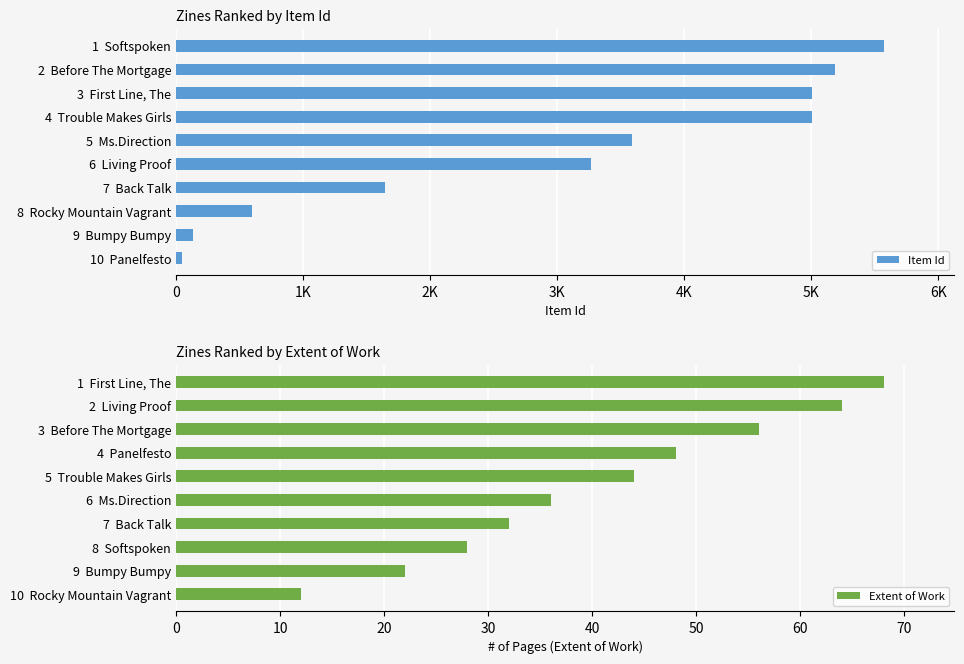

Reading left to right, what are all the values shown in this chart?

Item Id: 5570	5188	5009	5006	3588	3267	1644	597	136	48
Extent of Work: 68	64	56	48	44	36	32	28	22	12